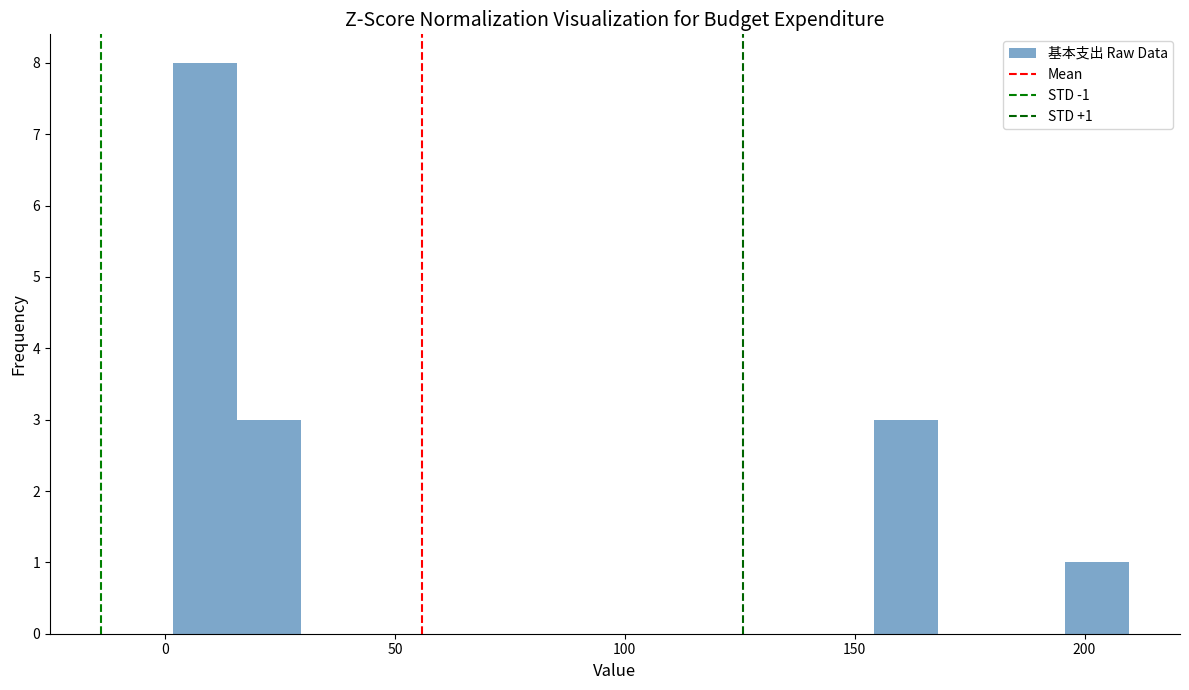

Read against the x-axis, roughly where is the centre of the tallest bar?

10